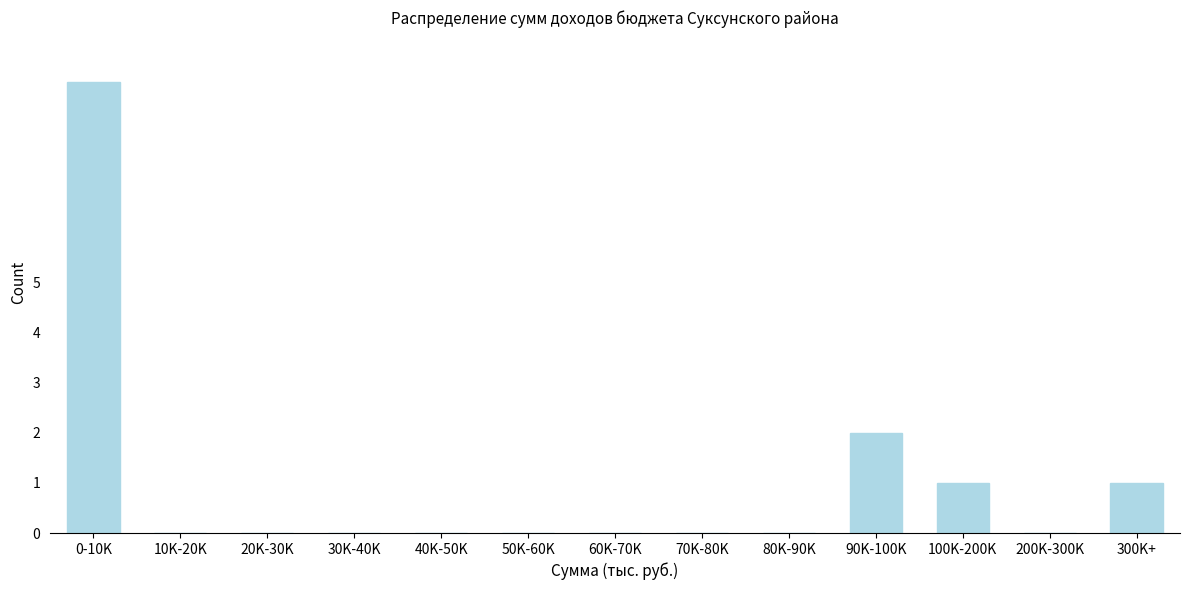

Reading right to left, what are all the values shown in this chart?

300K+=1	200K-300K=0	100K-200K=1	90K-100K=2	80K-90K=0	70K-80K=0	60K-70K=0	50K-60K=0	40K-50K=0	30K-40K=0	20K-30K=0	10K-20K=0	0-10K=9